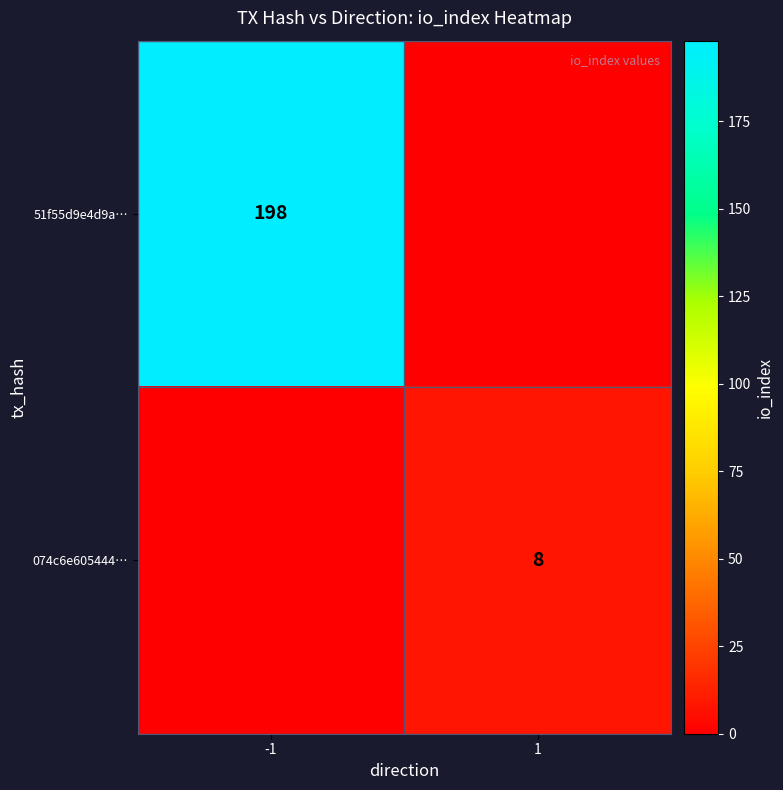

Is it true that 074c6e605444… equals 13 at 1?

False